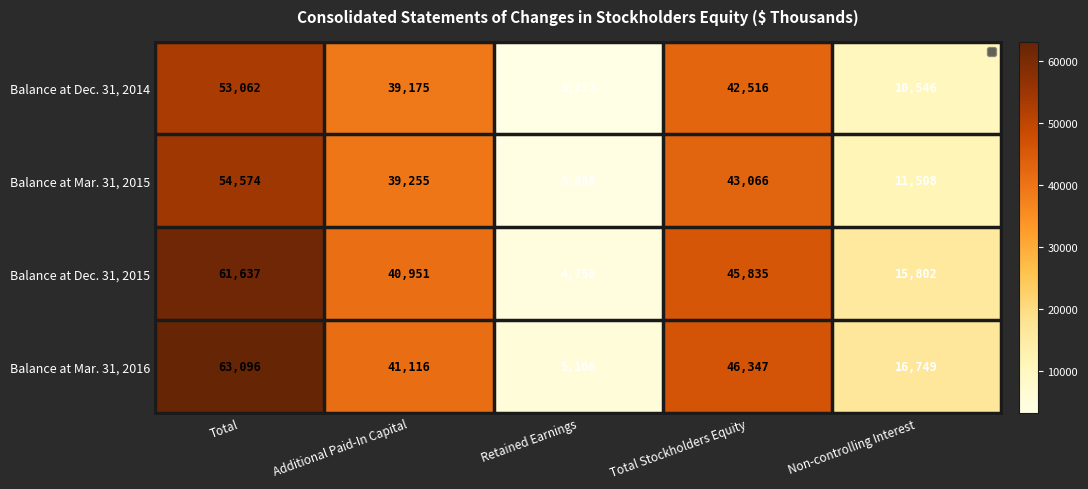

Where does the Balance at Mar. 31, 2016 series first go above 41116?

Total